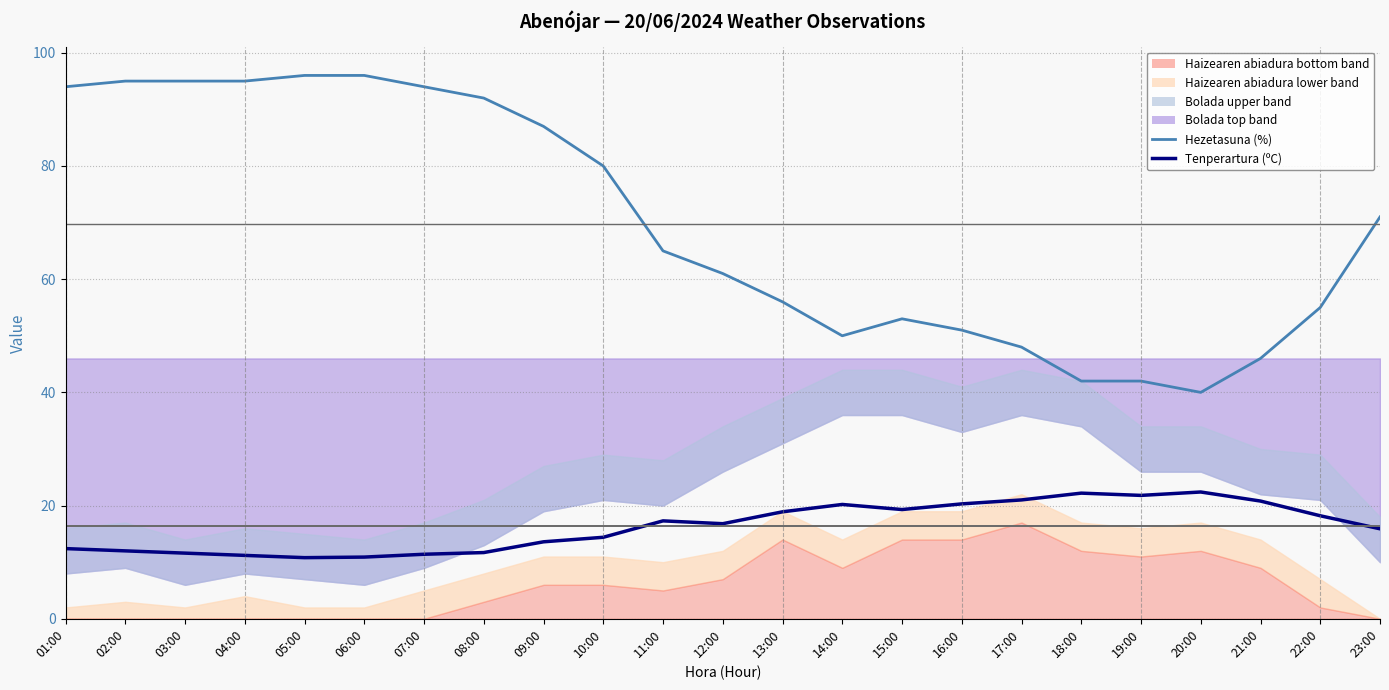

What is the label of the 21st point from the left?

21:00